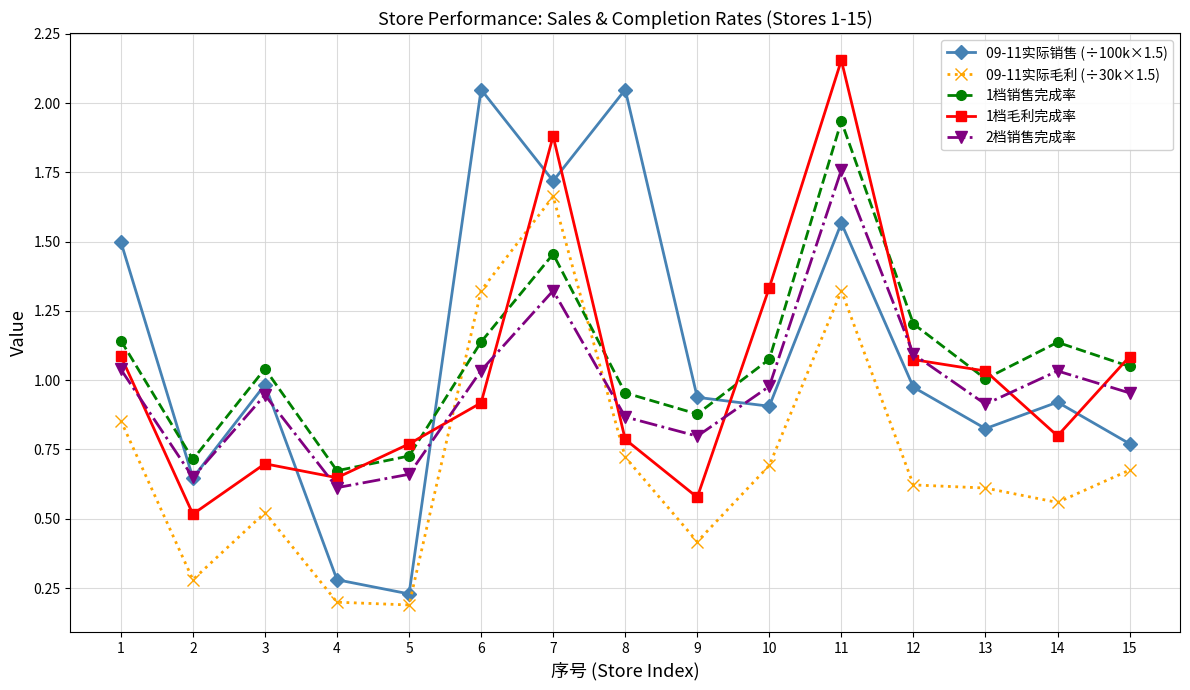

How many intersections are there between 1档毛利完成率 and 09-11实际销售 (÷100k×1.5)?

7